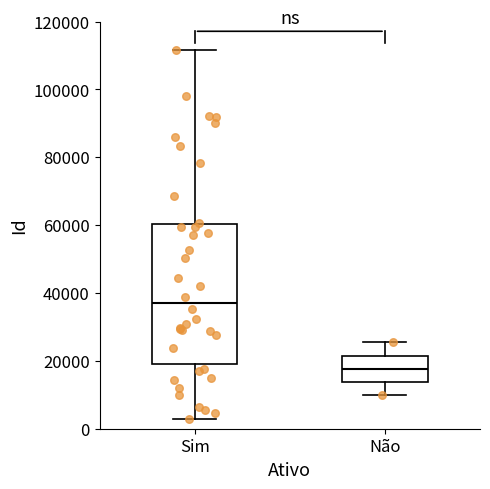

Which box is the tallest, from its lower edge to its upper edge?

Sim